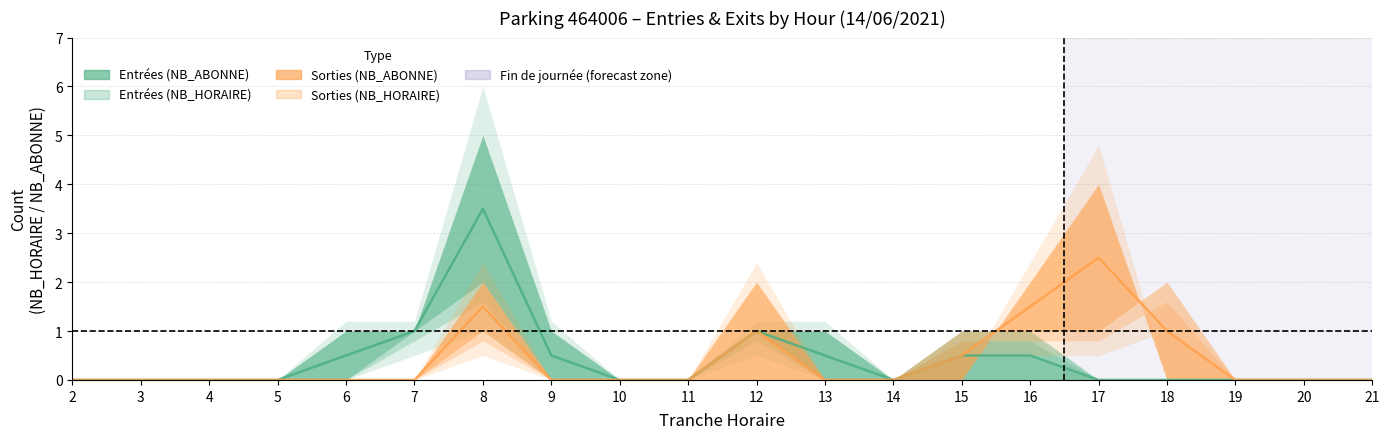

Rank the series by their maximum value, from lowest to highest.

Sorties, Entrées